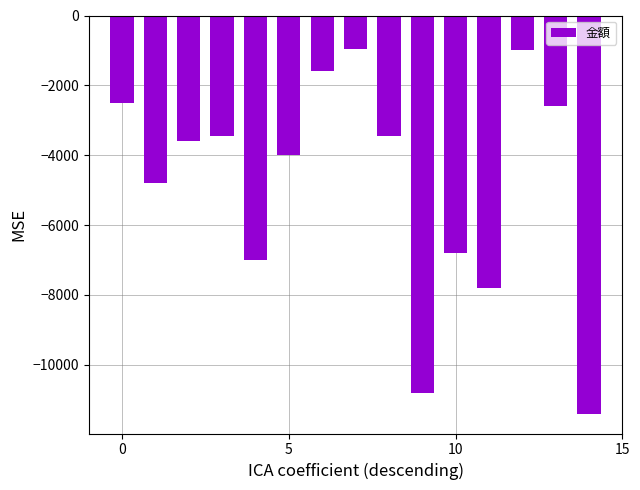

What is the smallest value displayed?

-11400